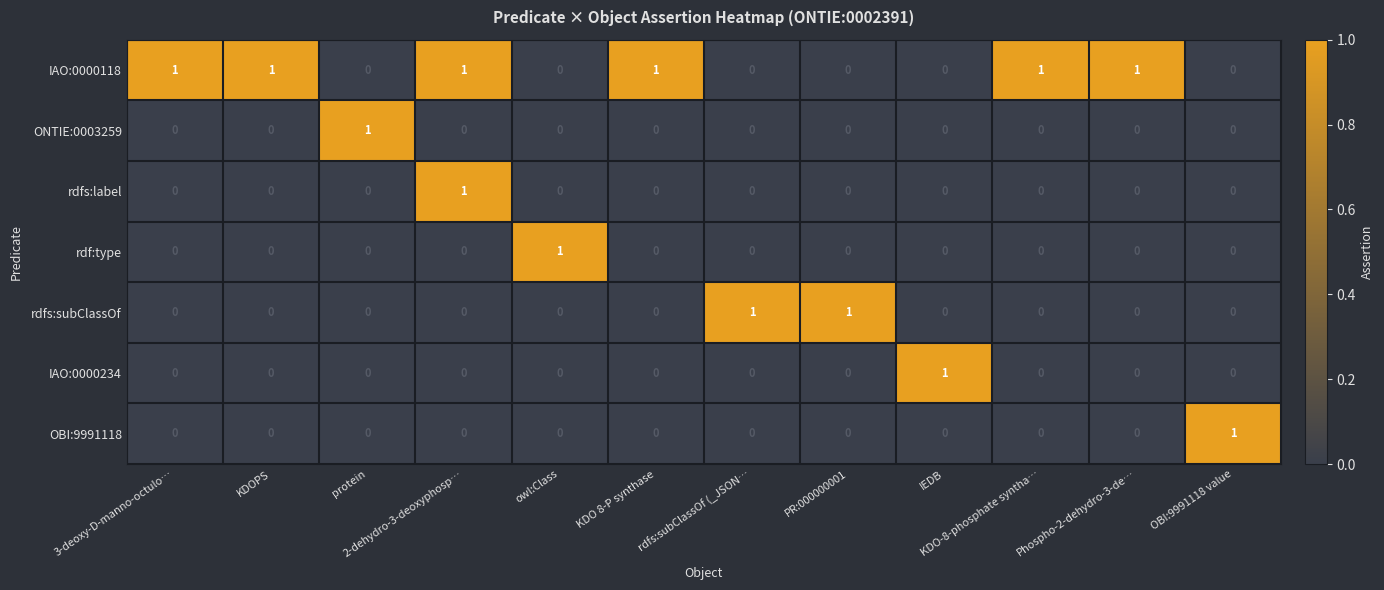

How many rdfs:label values are between 0 and 1?

12